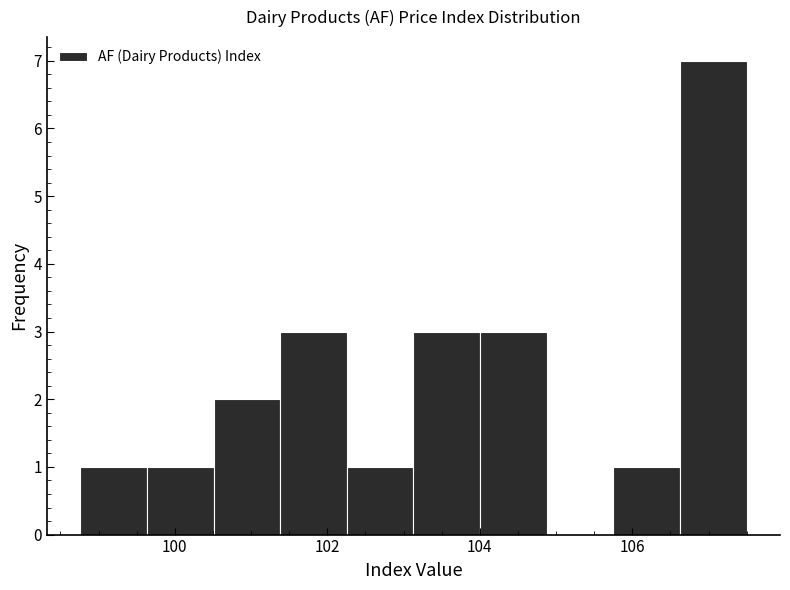

Which range on the x-axis has the tallest bar?

106.6 to 107.6